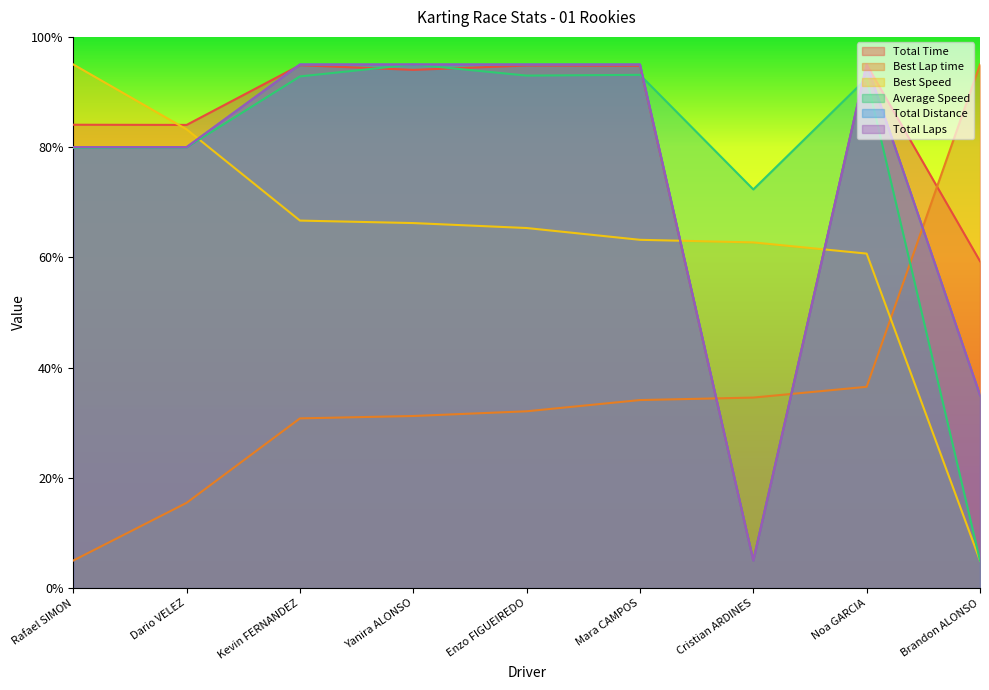

Which series ends up on top after the final intersection of Best Speed and Total Distance?

Total Distance